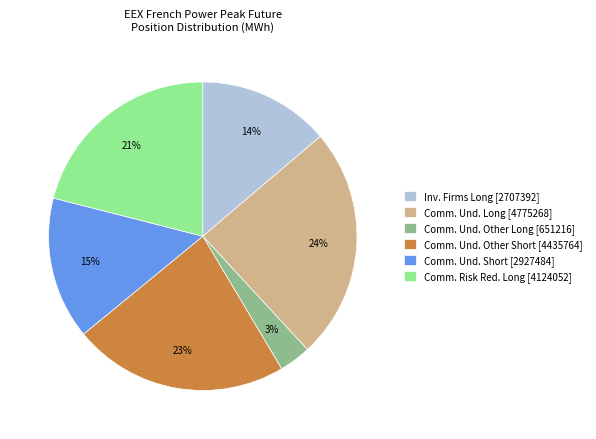

To the nearest percent, what is the average slice percentage?

17%